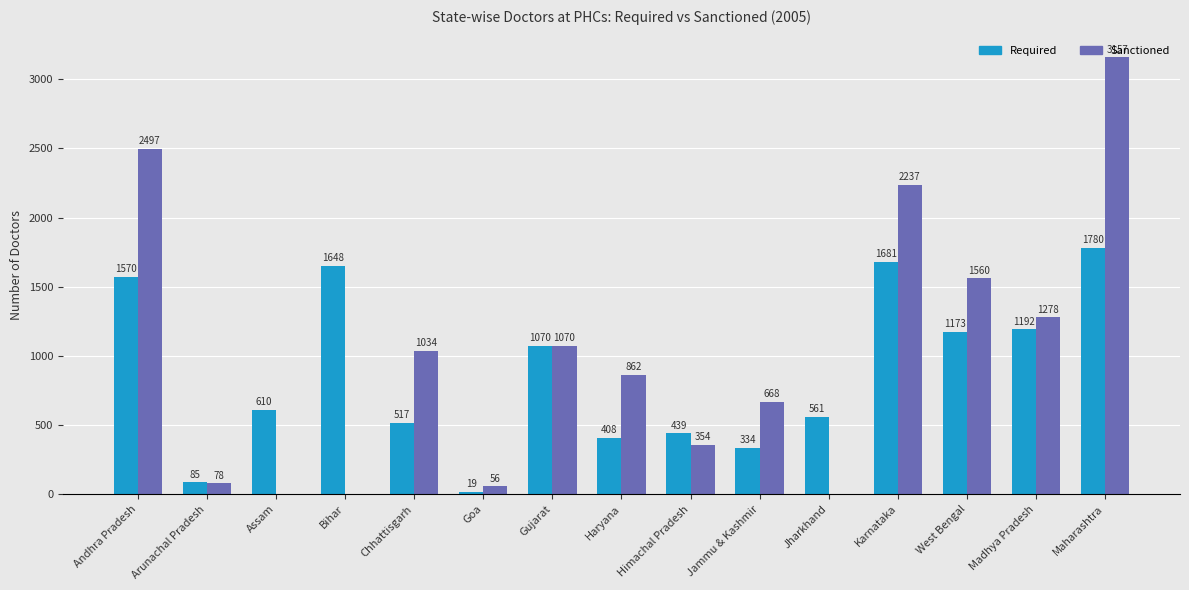

What is the total value across all series at Himachal Pradesh?

793